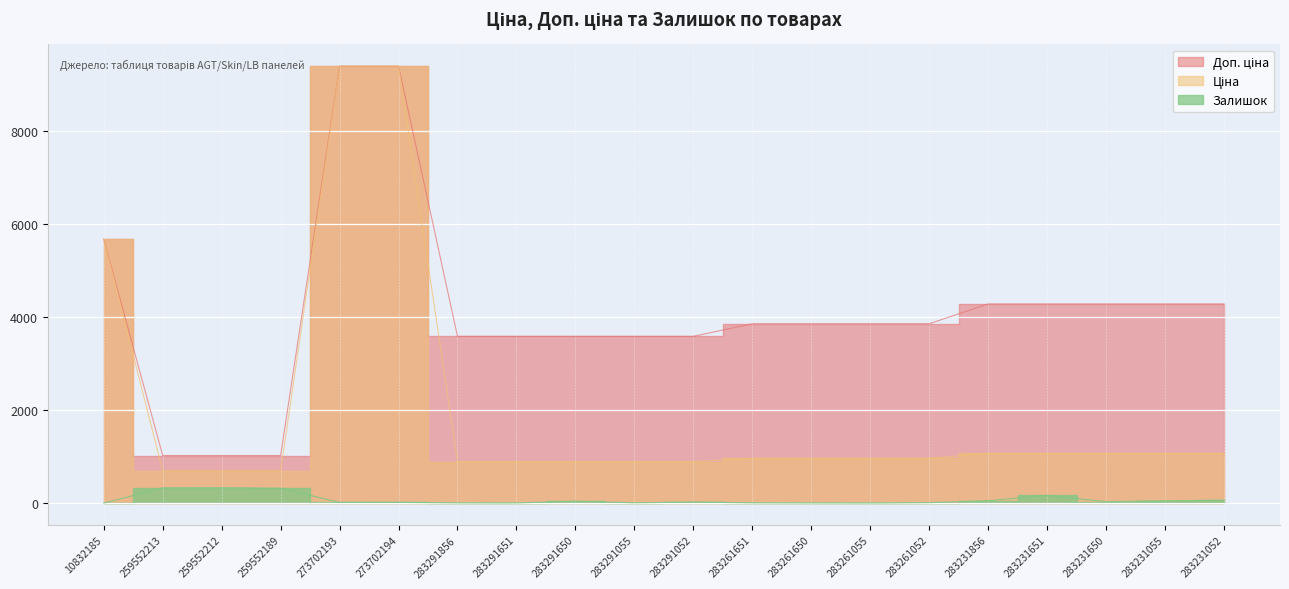

Is it true that Ціна equals 895.9 at 283291856?

True